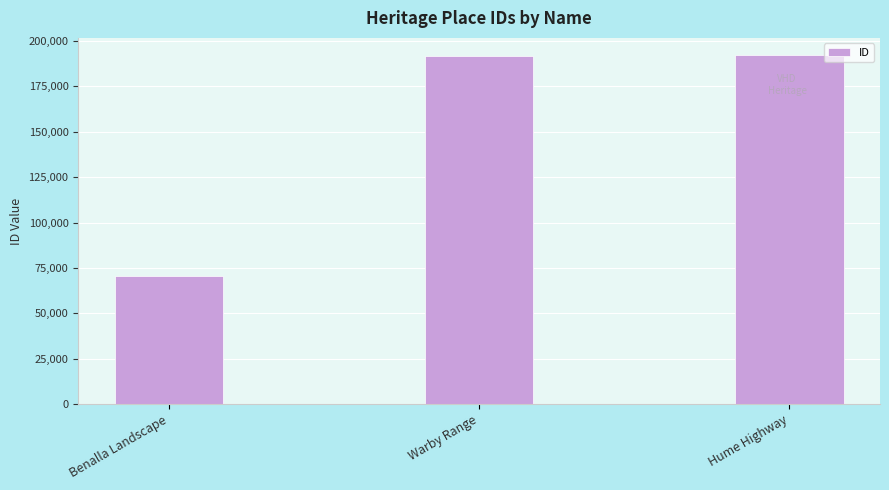

Count the number of categories in the chart.

3